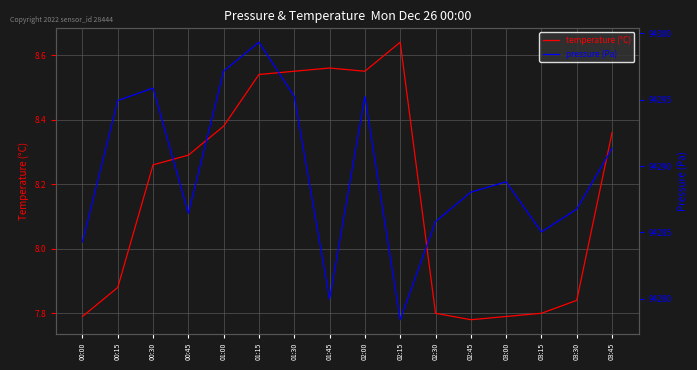

What is the difference between the maximum and minimum values in the pressure (Pa) series?

20.9